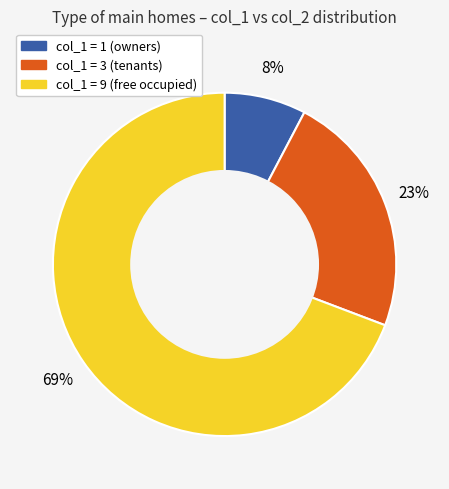

To the nearest percent, what is the average slice percentage?

33%